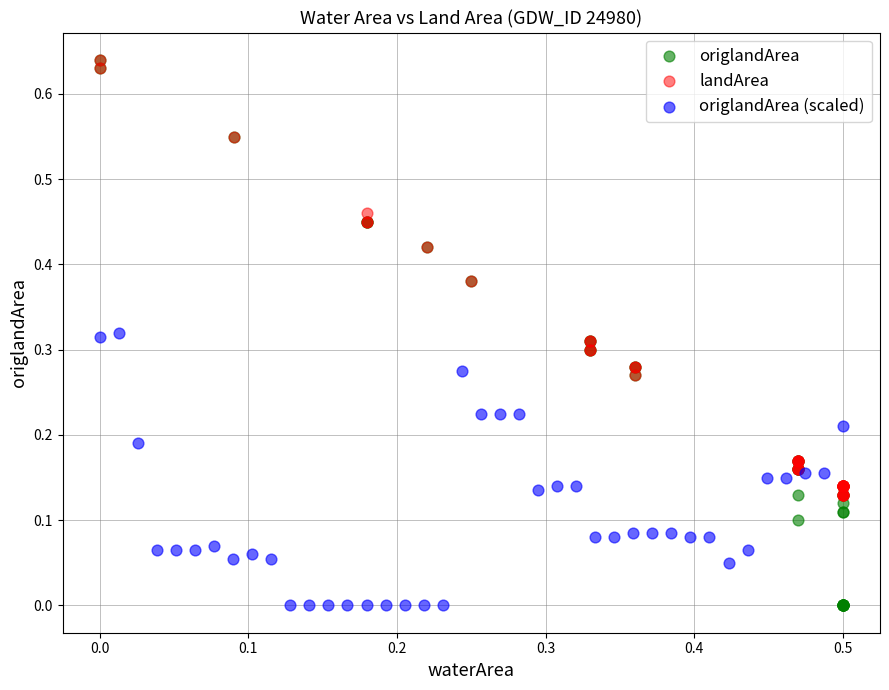

Which series has the largest Y range (max minus min)?

origlandArea